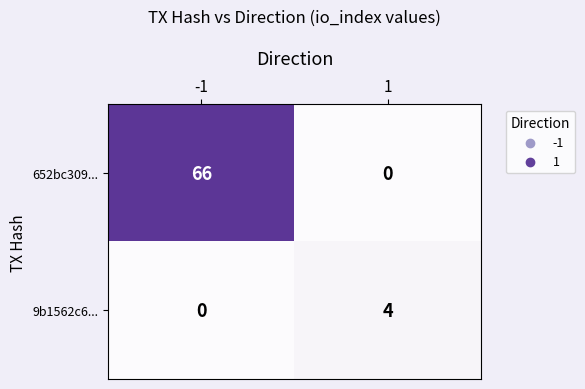

What is the difference between the 9b1562c6... values at 1 and -1?

4